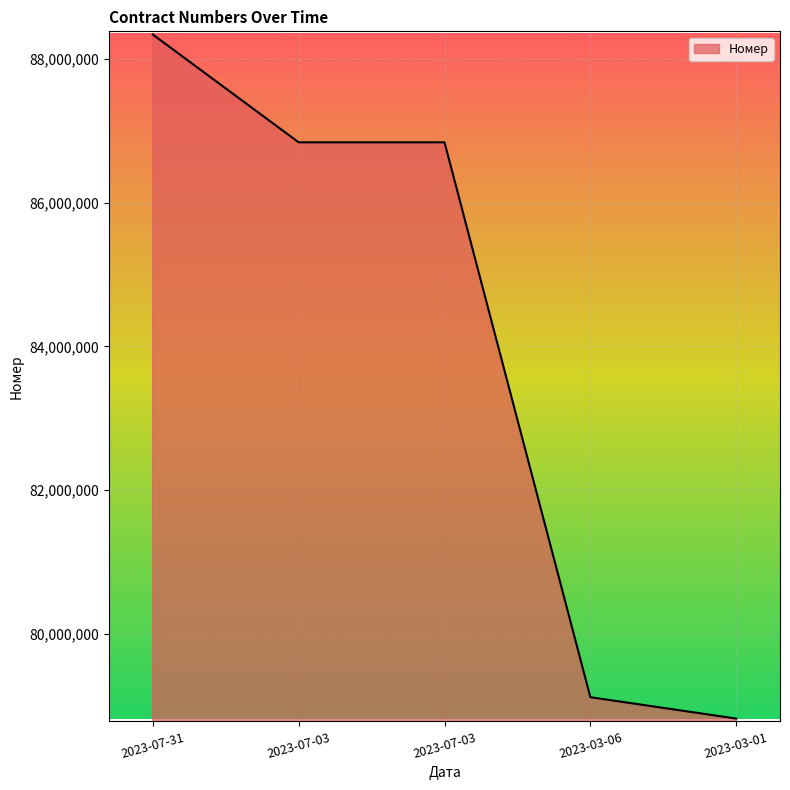

Rank the categories by value from lowest to highest.

2023-03-01, 2023-03-06, 2023-07-03, 2023-07-03, 2023-07-31